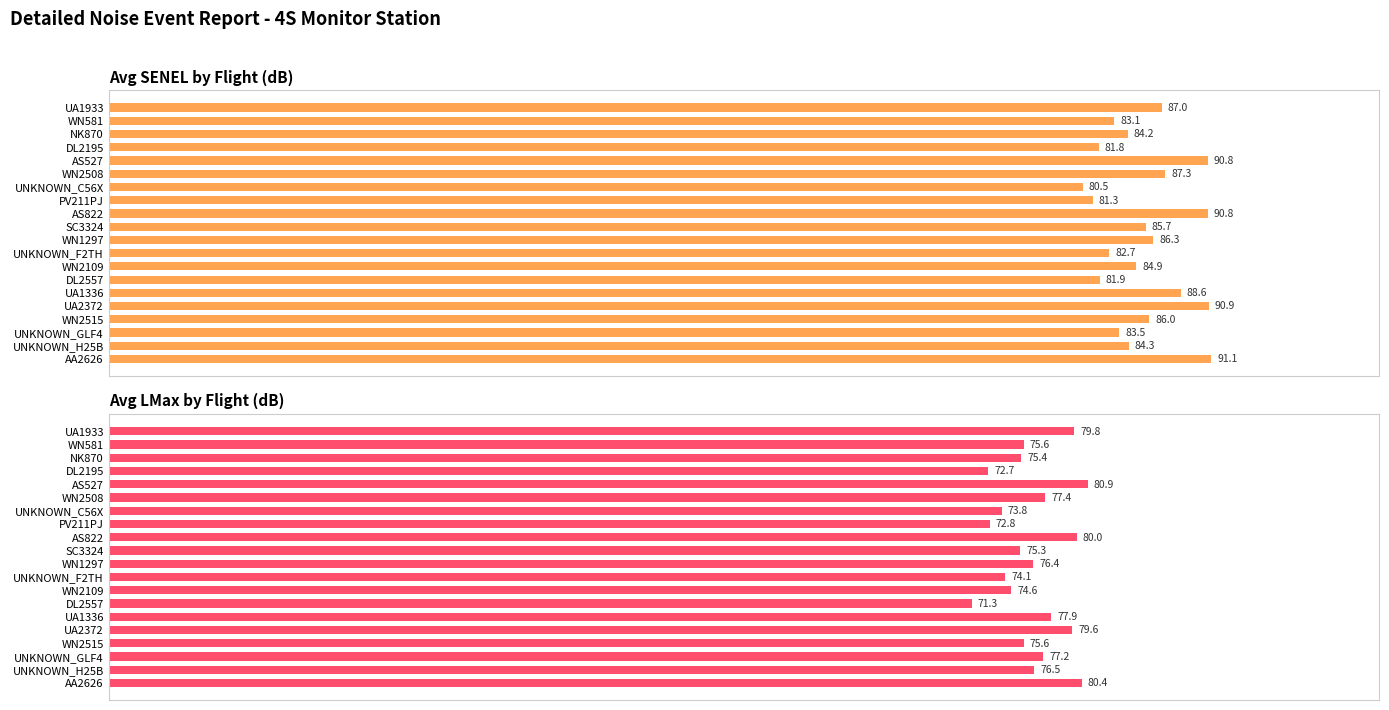

Which has a higher value, UA2372 or UNKNOWN_F2TH?

UA2372